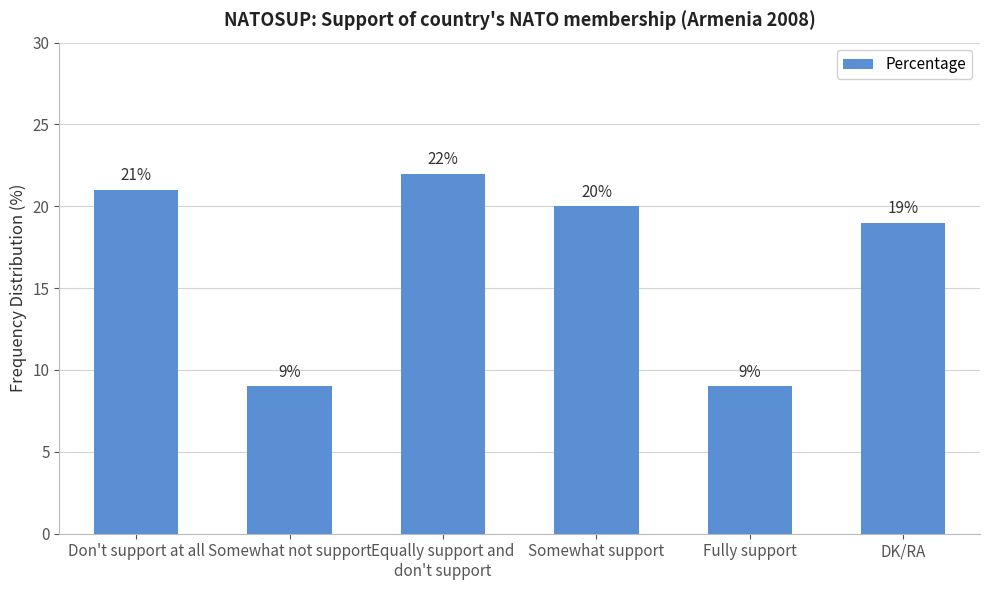

What is the value of the 6th bar from the left?

19